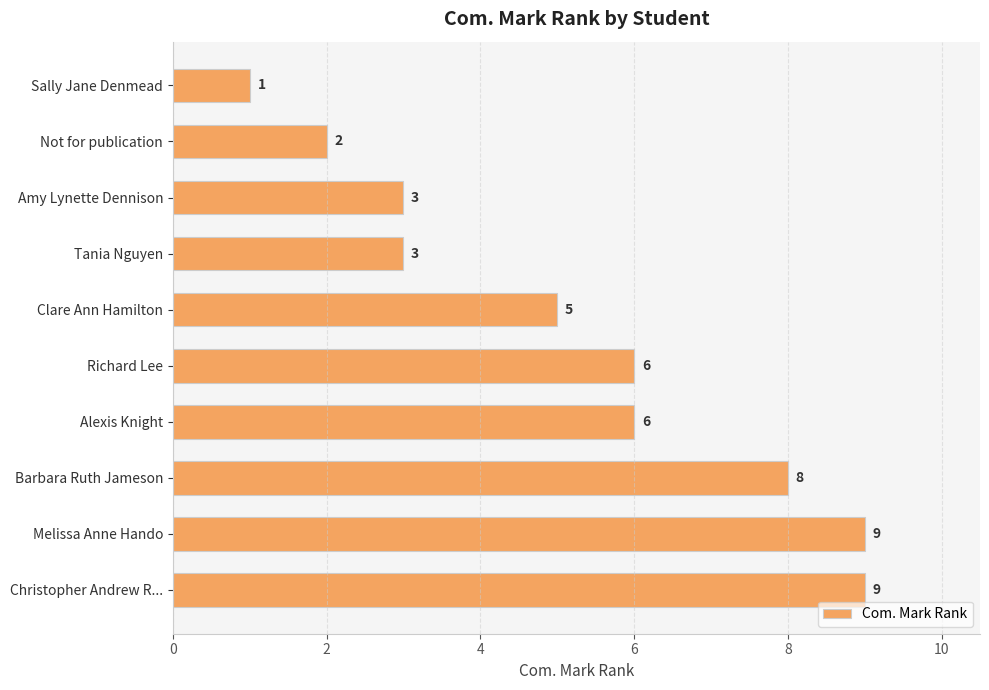

Is it true that the value at Christopher Andrew R... is 5?

False